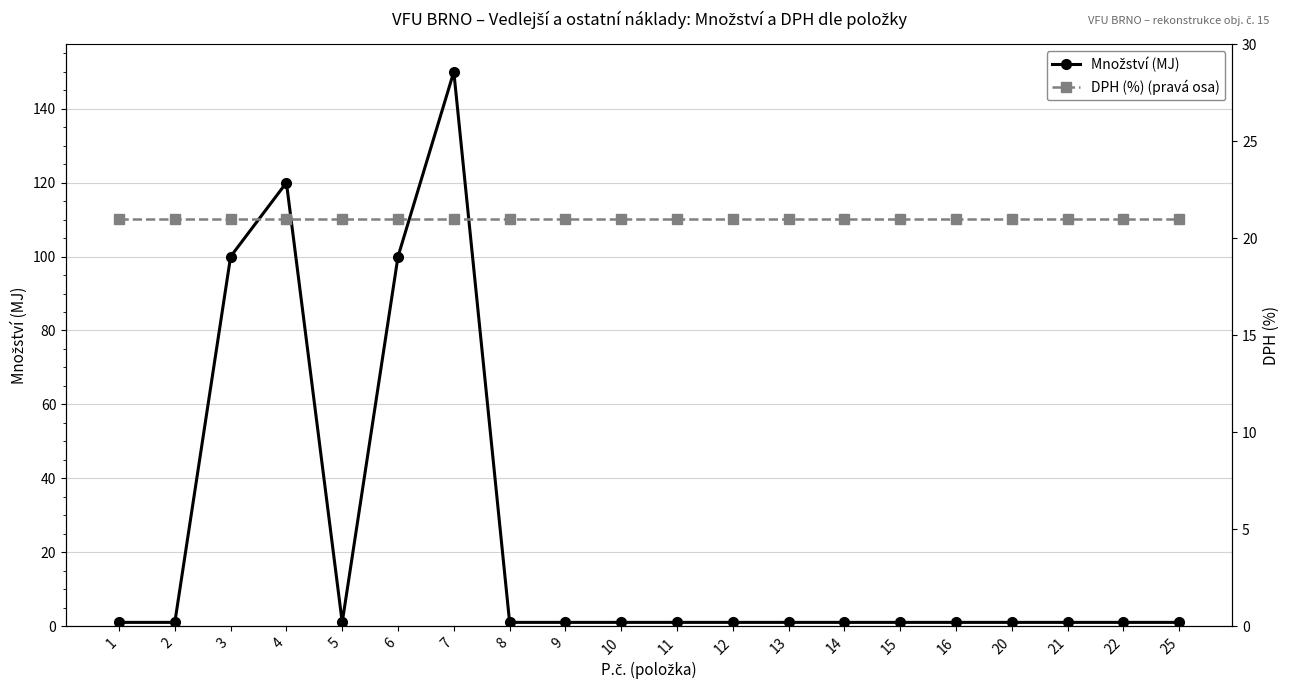

Which series ends up on top after the final intersection of DPH (%) (pravá osa) and Množství (MJ)?

DPH (%) (pravá osa)